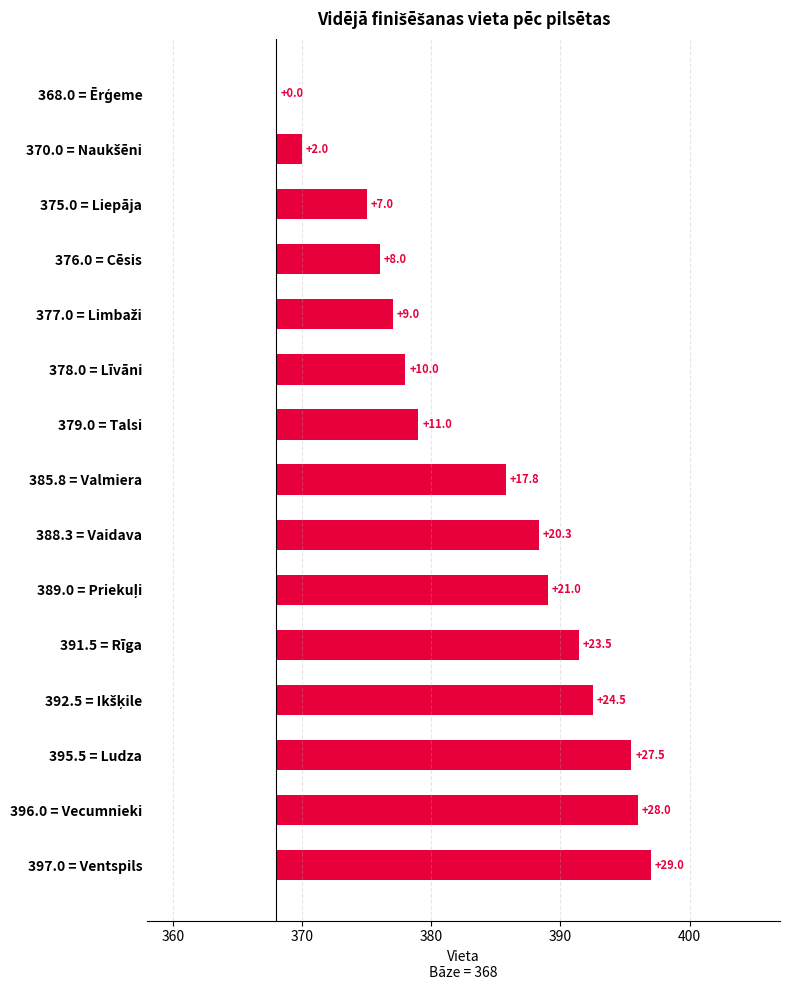

What is the difference between the maximum and minimum values?

29.0